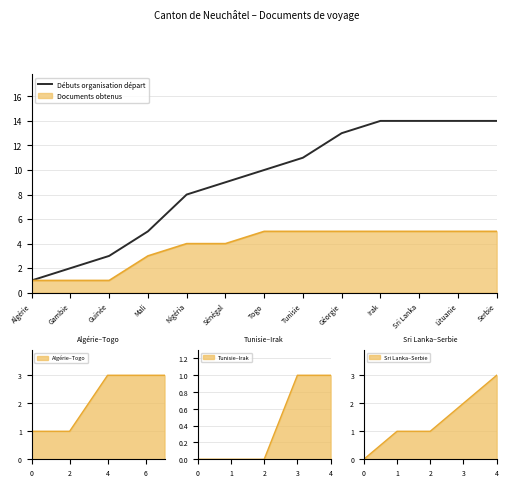

What is the greatest value displayed?

14